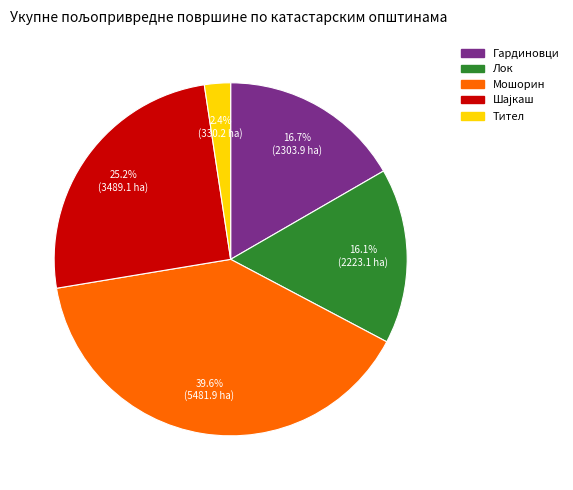

Which slice is the smallest?

Тител